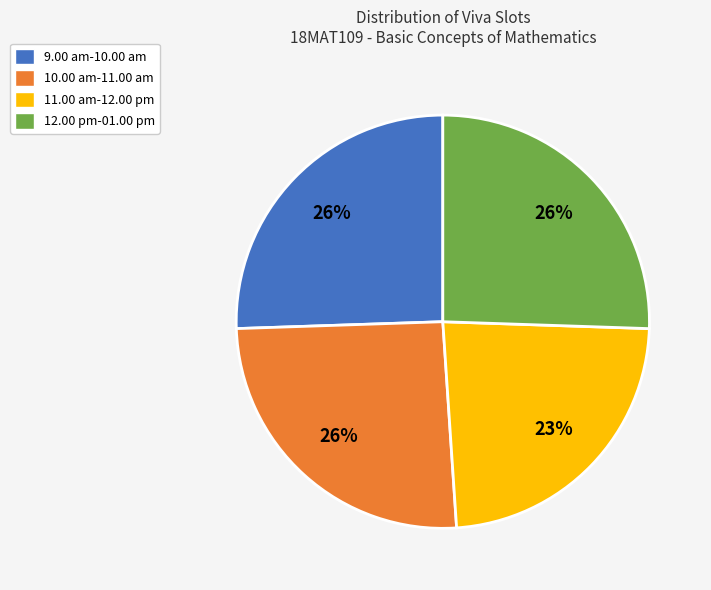

Approximately how many times larger is the value at 12.00 pm-01.00 pm compared to 10.00 am-11.00 am?

1.0